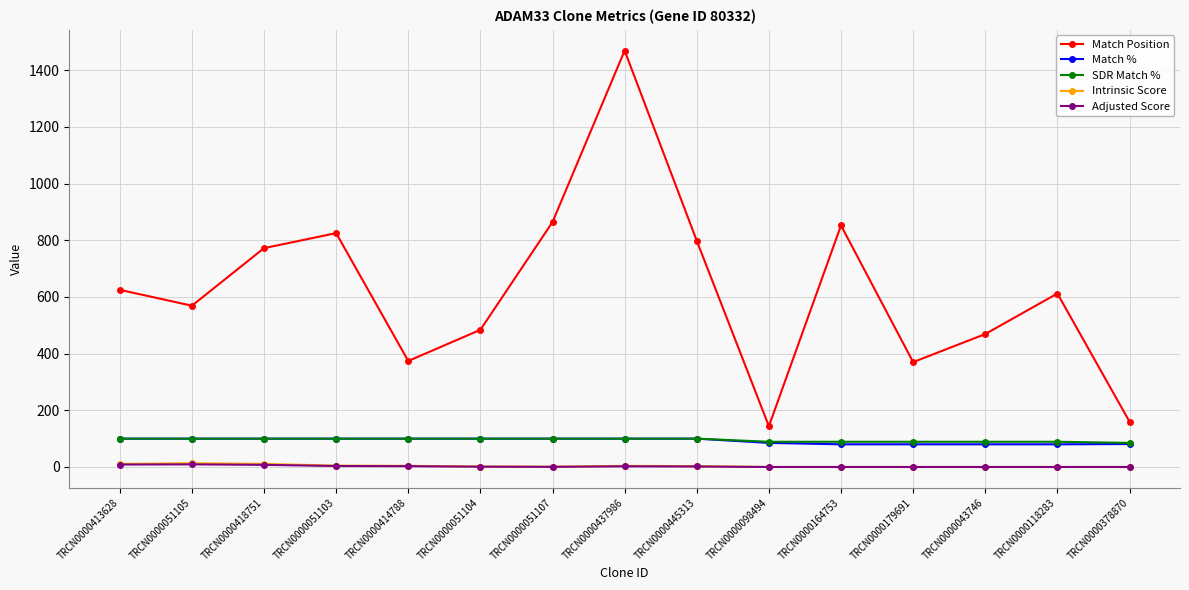

What is the maximum value for SDR Match %?

100.0